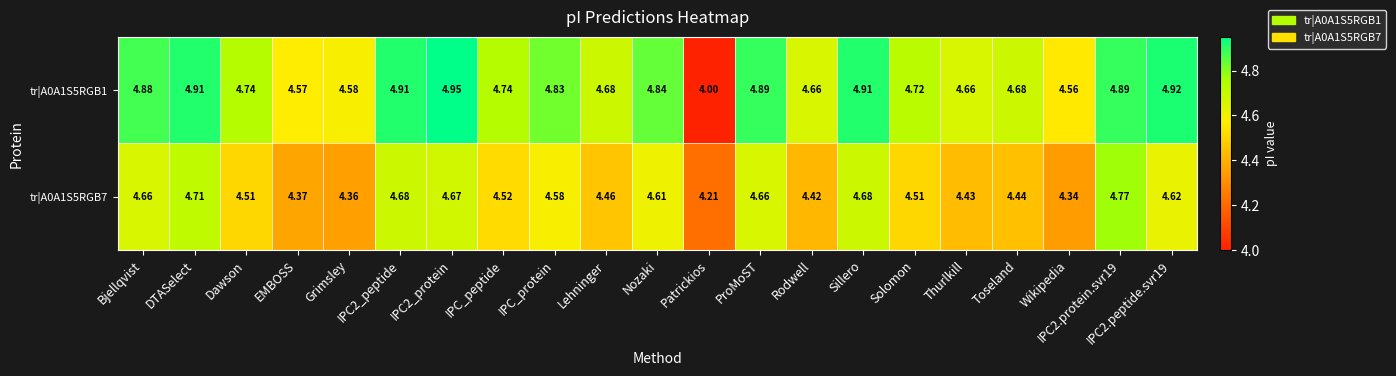

Which category has the lowest value across all series?

Patrickios